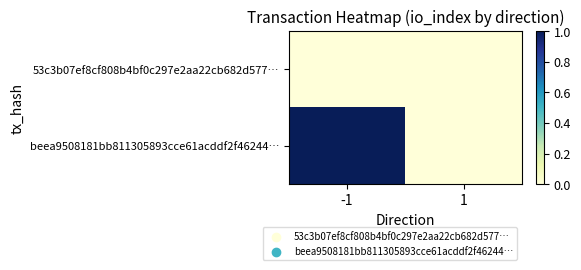

List the series in order of their overall mean, lowest first.

53c3b07ef8cf808b4bf0c297e2aa22cb682d577…, beea9508181bb811305893cce61acddf2f46244…